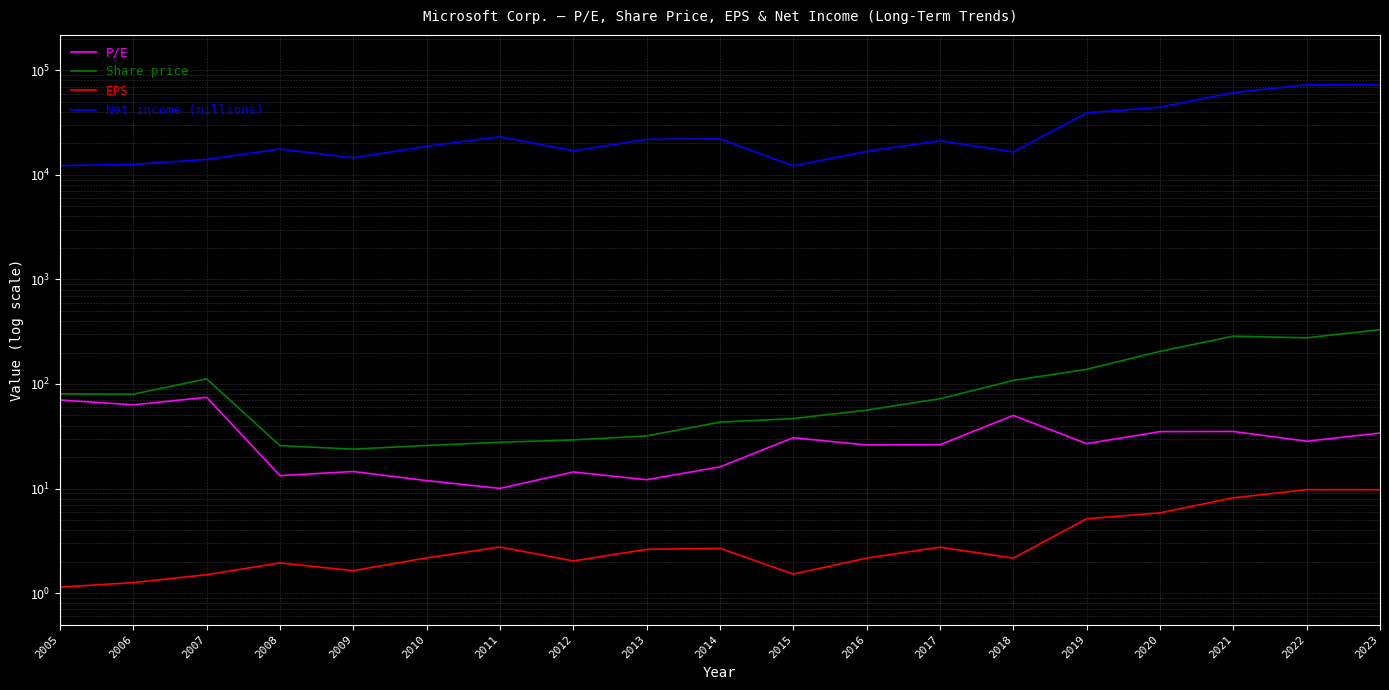

Rank the series by their maximum value, from lowest to highest.

EPS, P/E, Share price, Net income (millions)